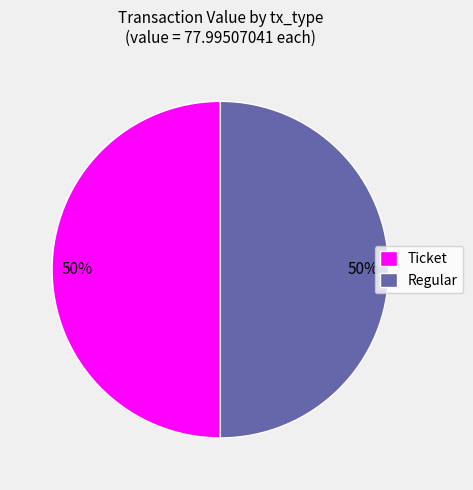

To the nearest percent, what portion does Regular represent?

50%